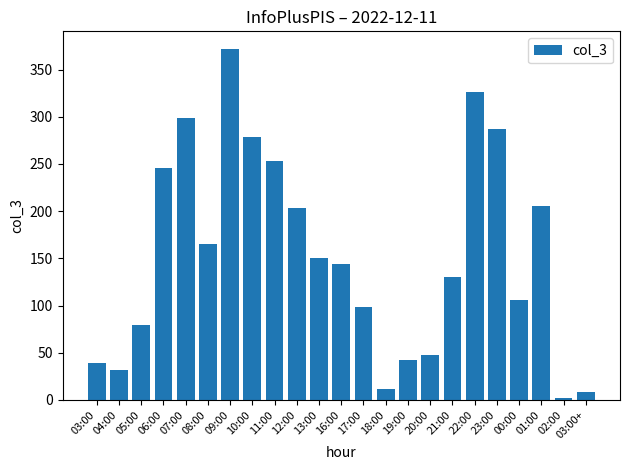

What is the maximum value shown in the chart?

372